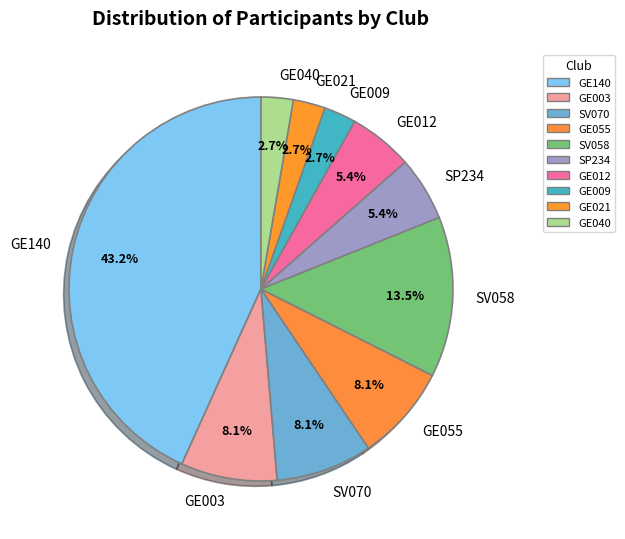

Which category has the biggest portion of the pie?

GE140